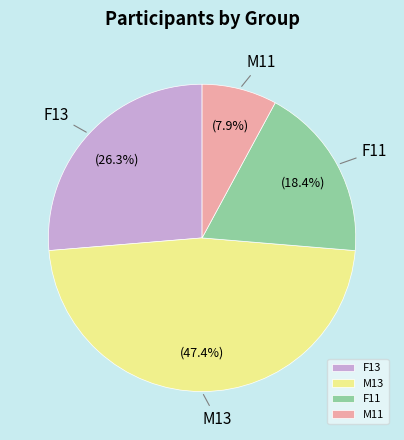

Approximately how many times larger is the value at F11 compared to F13?

0.7